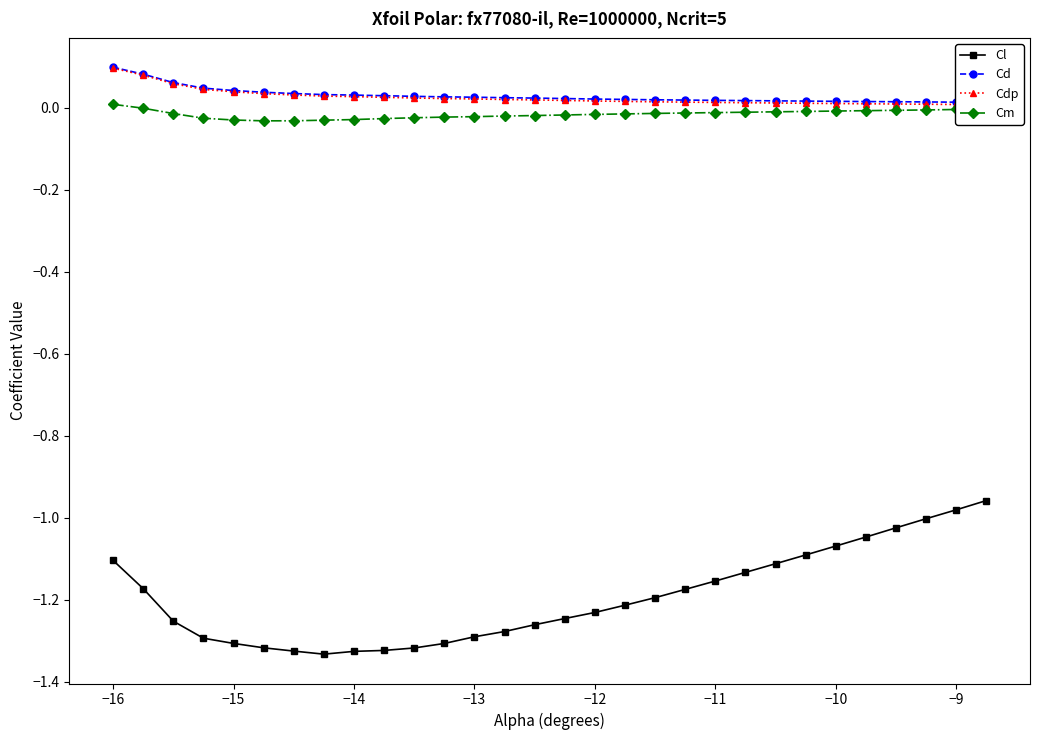

How many interior local valleys does the Cm series have?

1